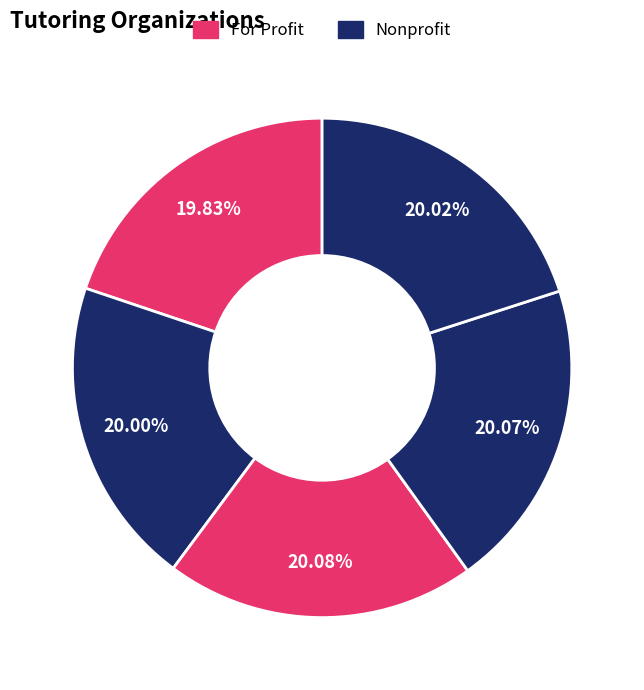

Count the number of slices in the pie.

5